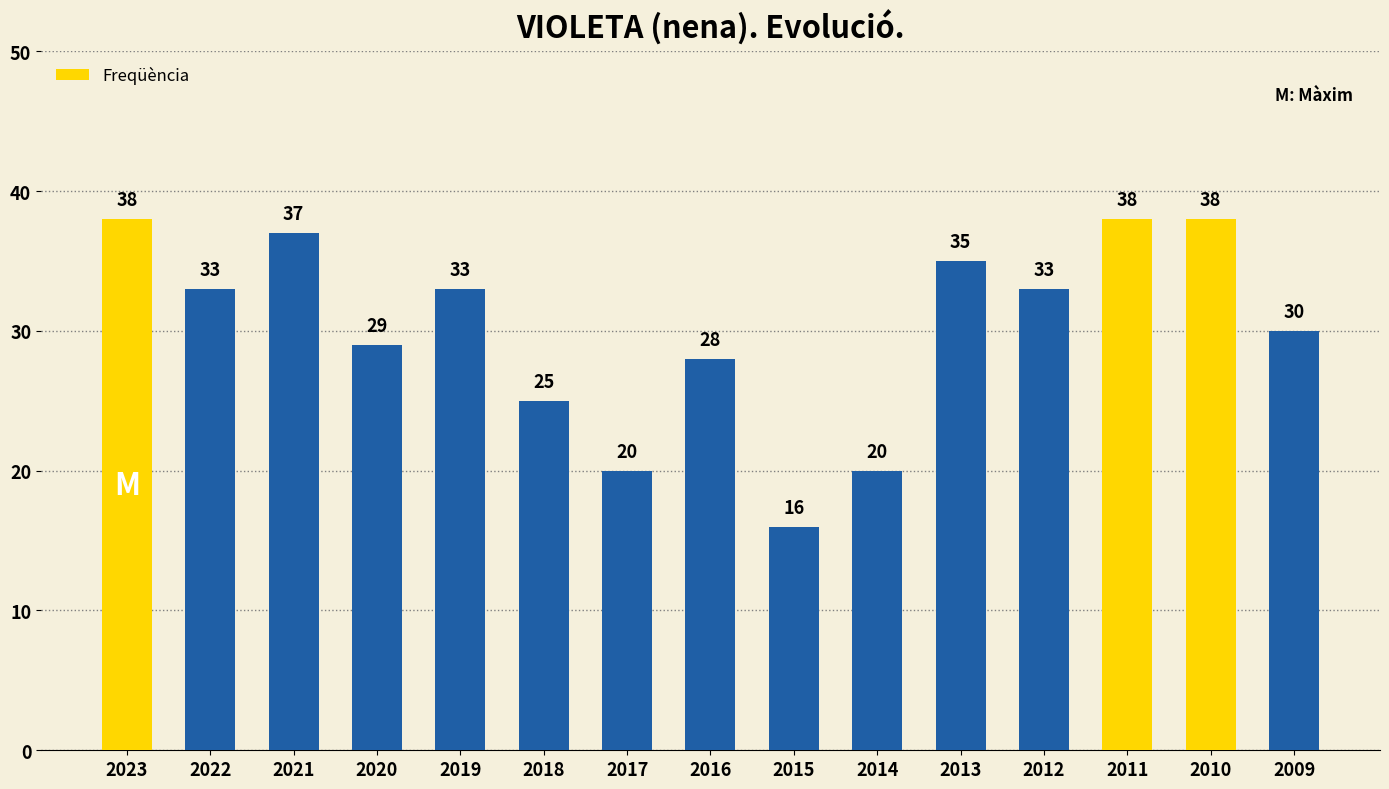

What is the difference between the values at 2022 and 2017?

13